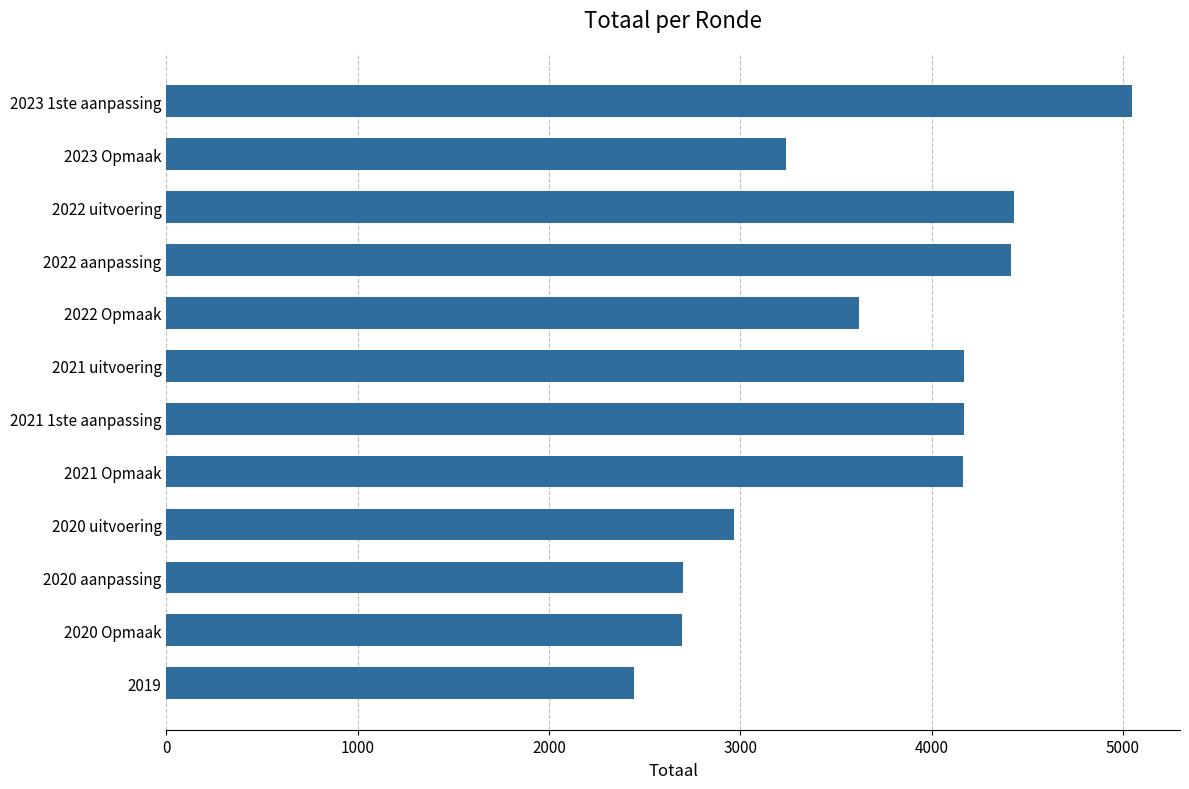

How many data points does each series have?

12